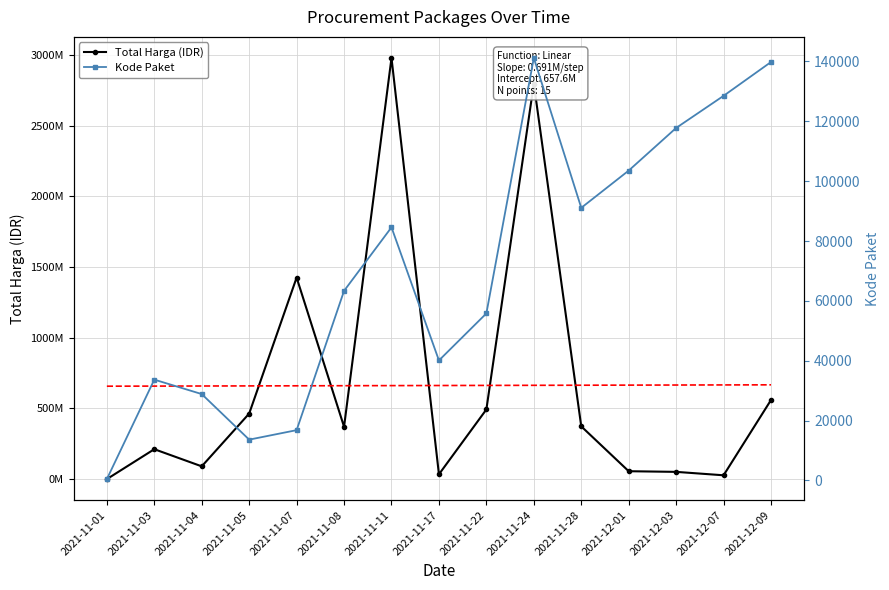

Where is Trend (Total Harga) nearest to the value 662390929?

2021-11-17